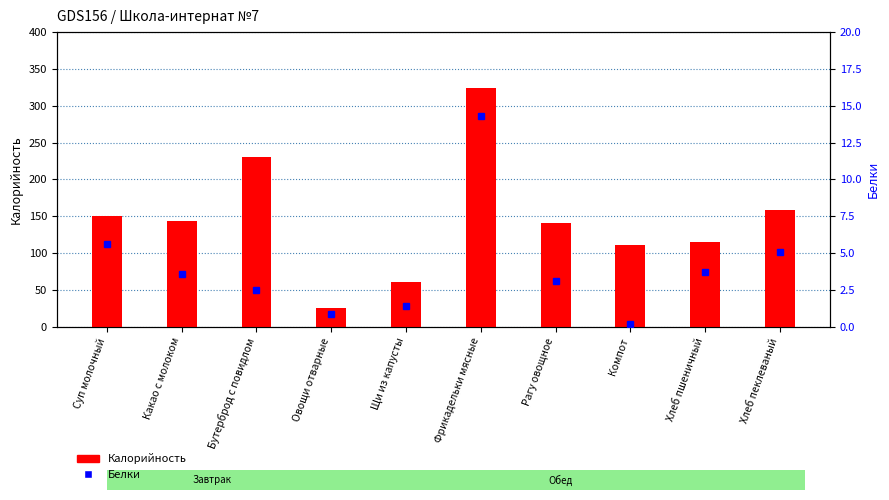

What are all the series names shown in the legend?

Калорийность, Белки